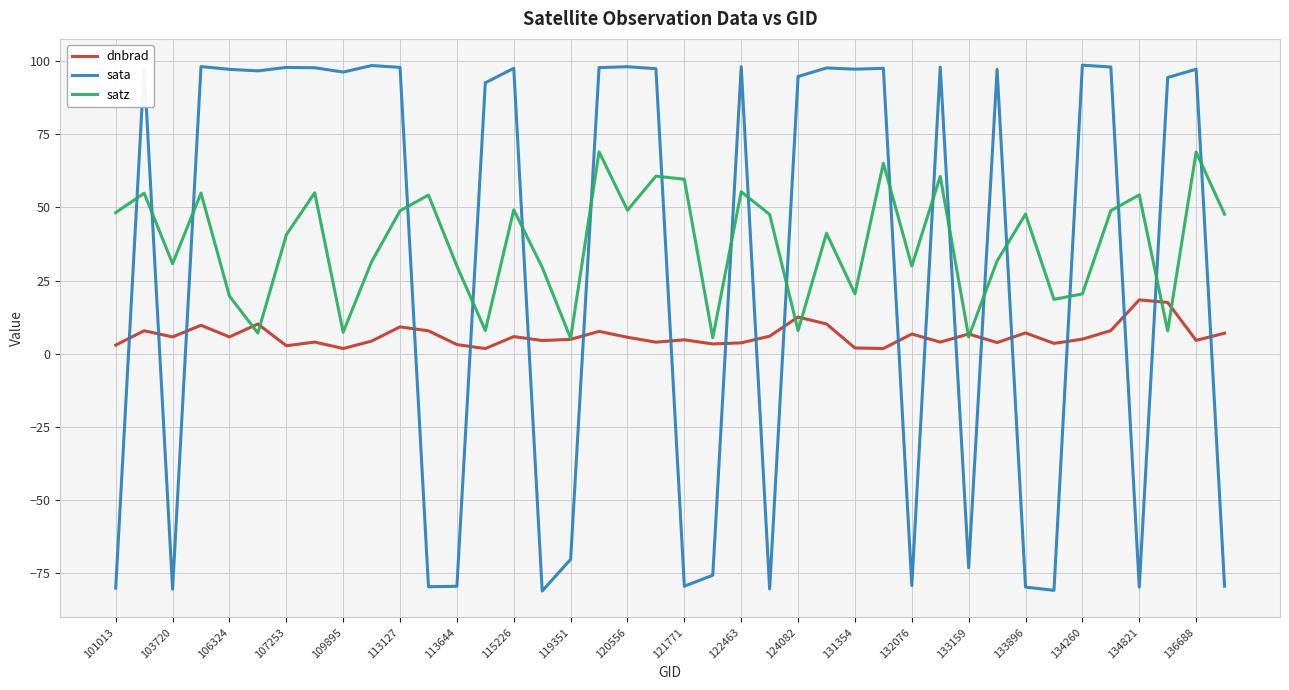

Which series has the largest range (max minus min)?

sata